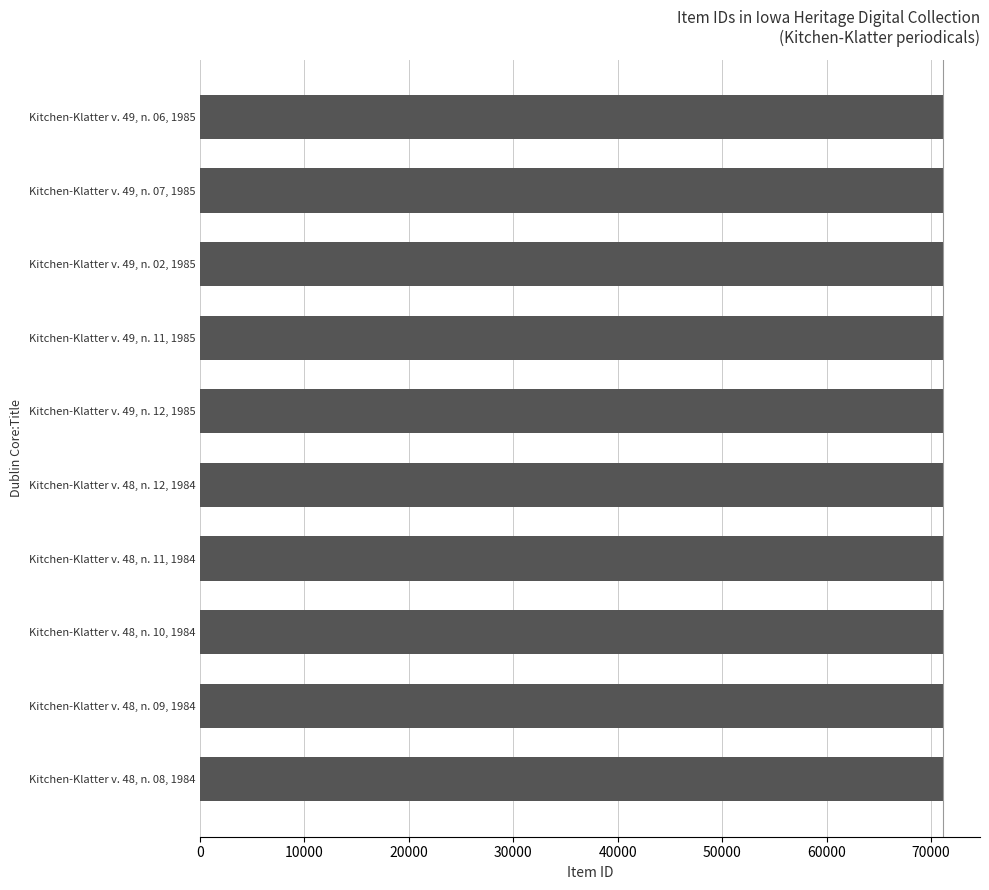

What is the difference between the maximum and minimum values?

9